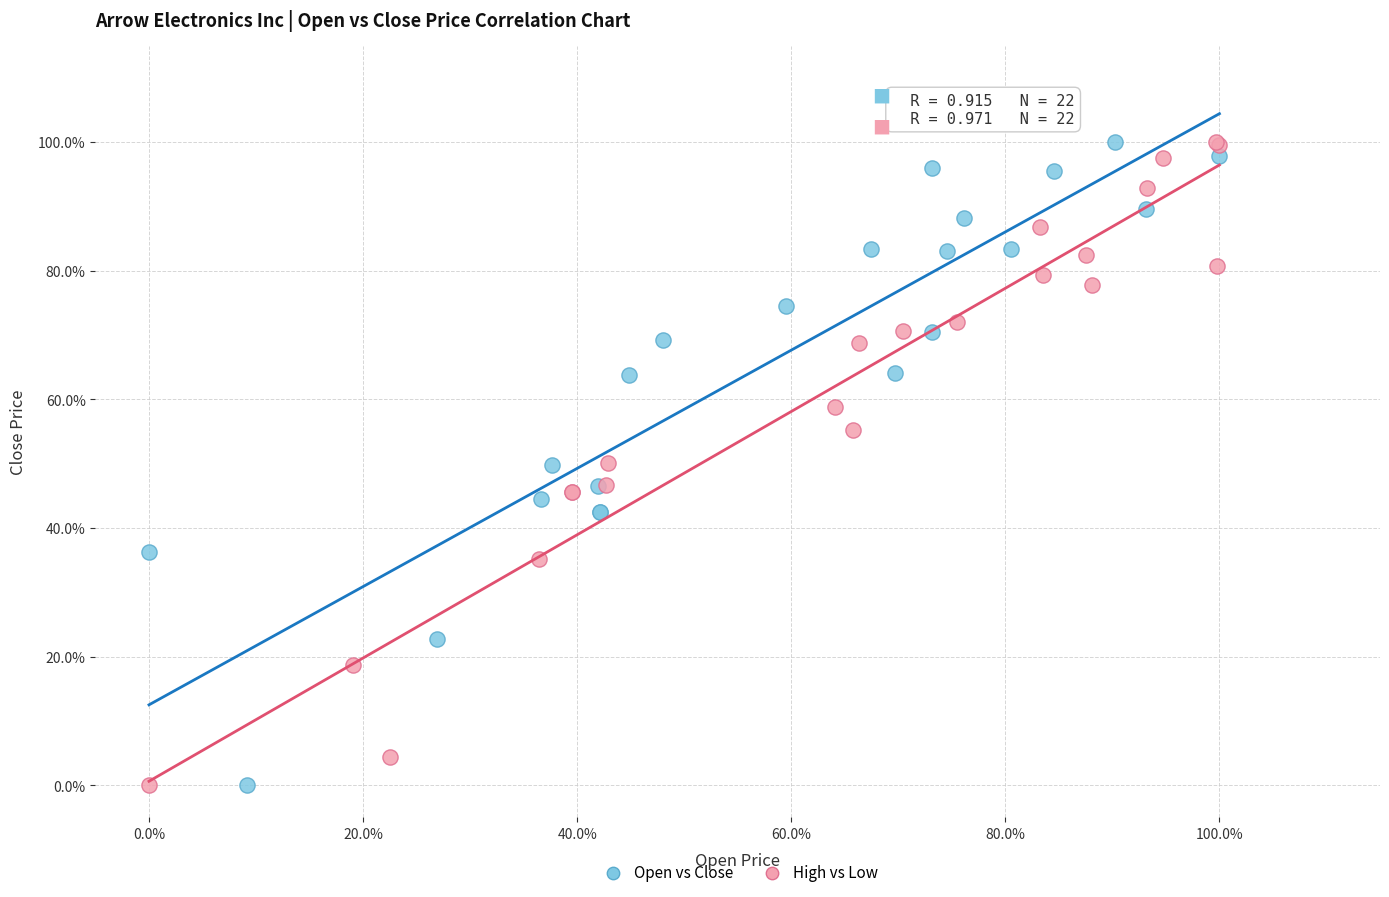

What are all the series names shown in the legend?

Open vs Close, High vs Low